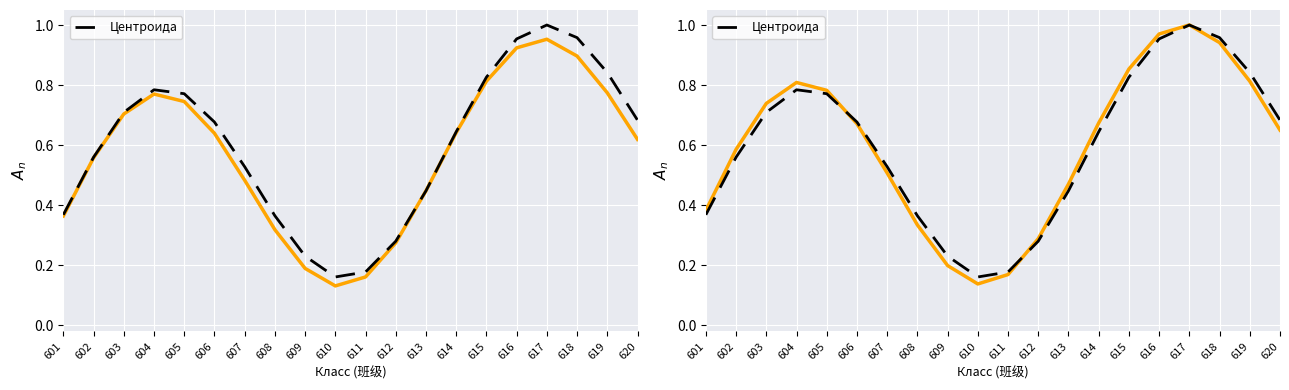

What is the value of the 8th point from the left?

0.4